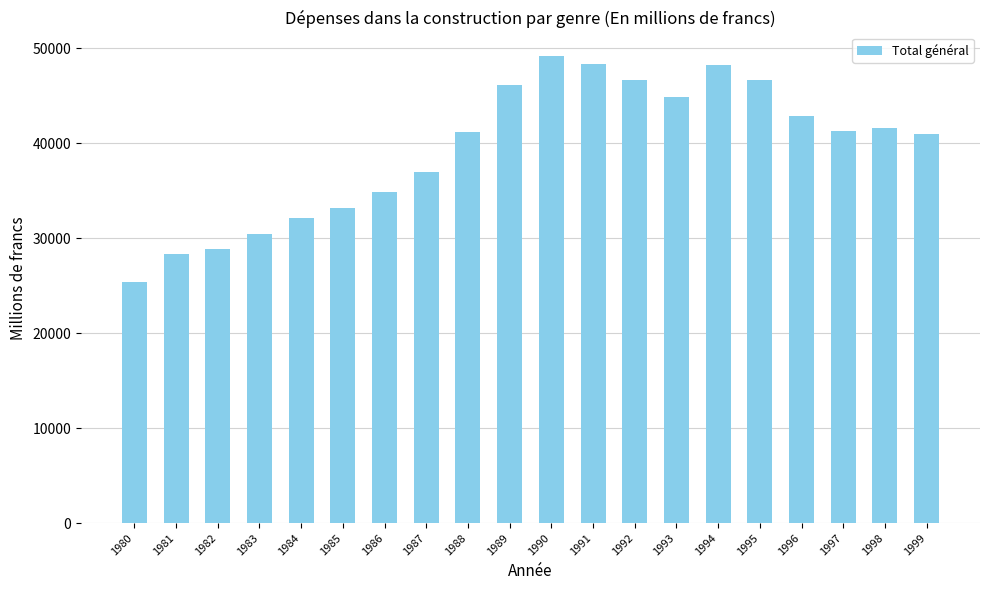

Which has a higher value, 1982 or 1984?

1984